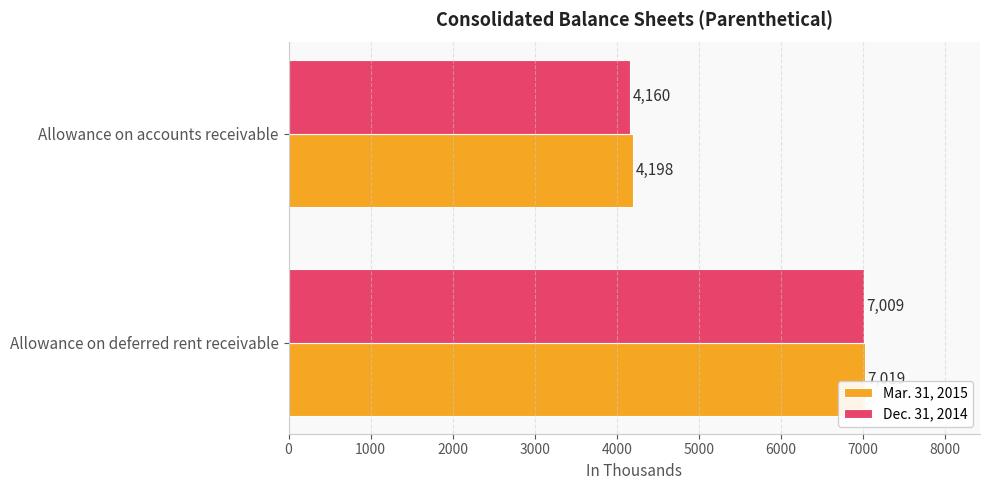

Which series changed the most between Allowance on deferred rent receivable and Allowance on accounts receivable?

Dec. 31, 2014